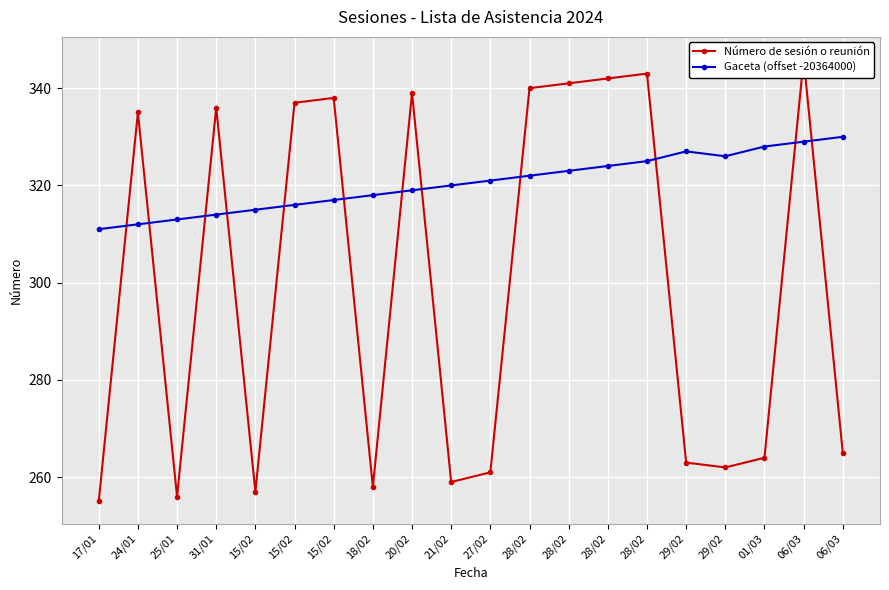

Count the number of categories in the chart.

20